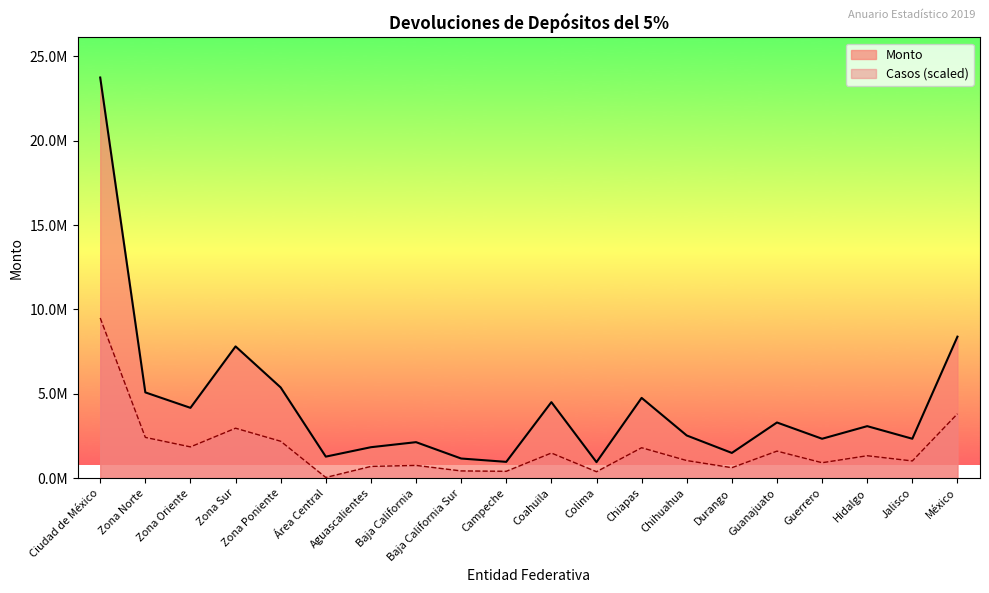

Rank the categories by Monto value from highest to lowest.

Ciudad de México, México, Zona Sur, Zona Poniente, Zona Norte, Chiapas, Coahuila, Zona Oriente, Guanajuato, Hidalgo, Chihuahua, Jalisco, Guerrero, Baja California, Aguascalientes, Durango, Área Central, Baja California Sur, Campeche, Colima